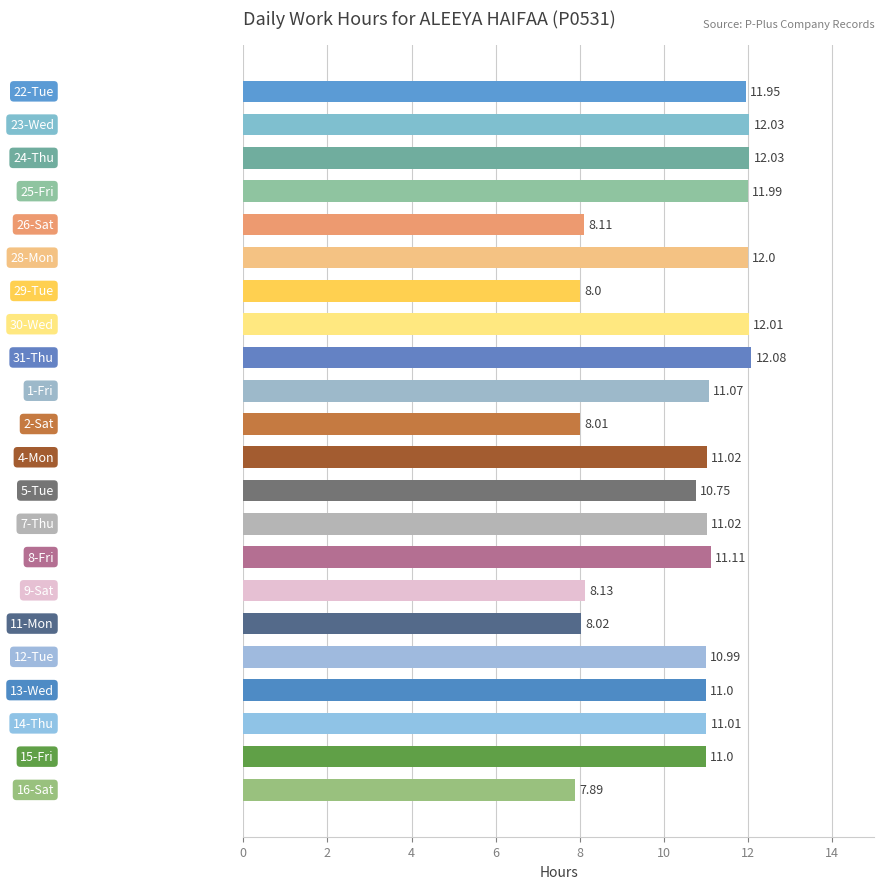

What is the difference between the maximum and minimum values?

4.2